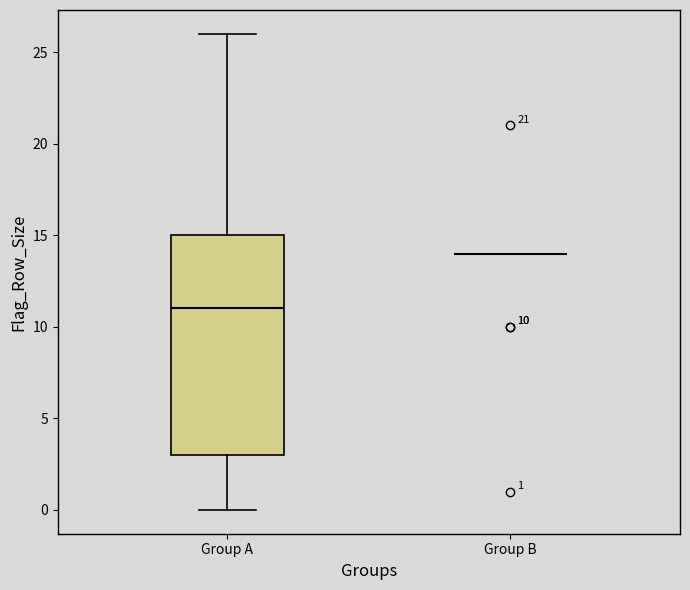

Comparing the boxes themselves (not the whiskers), which one is the tallest?

Group A